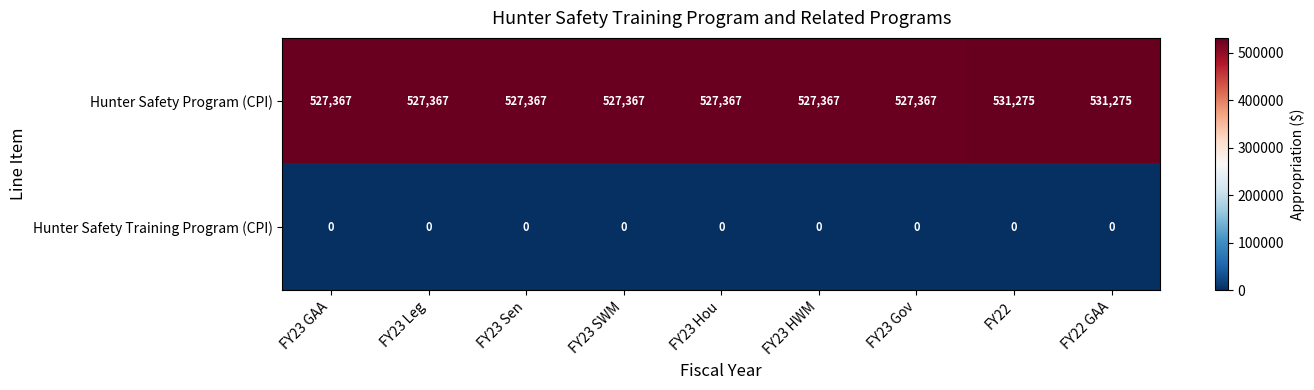

Reading left to right, what are all the values shown in this chart?

Hunter Safety Program (CPI): FY23 GAA=527367	FY23 Leg=527367	FY23 Sen=527367	FY23 SWM=527367	FY23 Hou=527367	FY23 HWM=527367	FY23 Gov=527367	FY22=531275	FY22 GAA=531275
Hunter Safety Training Program (CPI): FY23 GAA=0	FY23 Leg=0	FY23 Sen=0	FY23 SWM=0	FY23 Hou=0	FY23 HWM=0	FY23 Gov=0	FY22=0	FY22 GAA=0